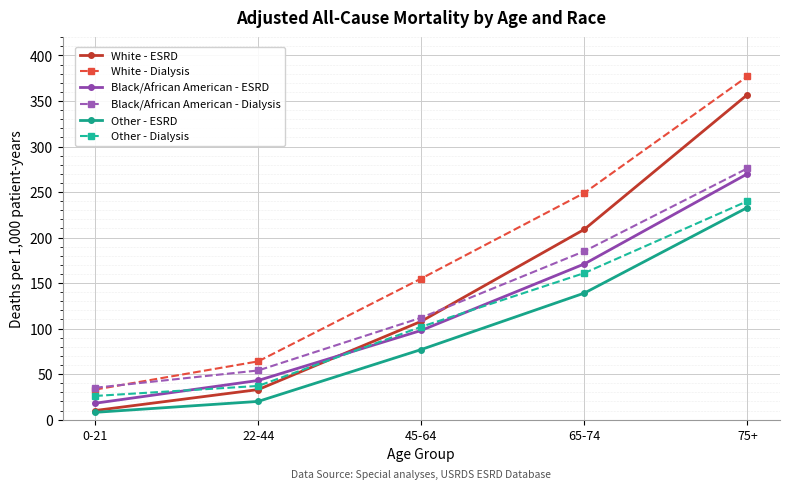

Reading left to right, what are all the values shown in this chart?

White - ESRD: 10	33	108	209	357
White - Dialysis: 33	64	155	249	377
Black/African American - ESRD: 18	43	98	171	270
Black/African American - Dialysis: 35	54	112	185	276
Other - ESRD: 8	20	77	139	233
Other - Dialysis: 26	37	102	161	240